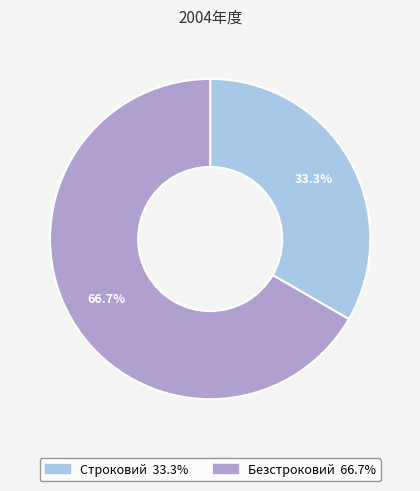

Which has a higher value, Безстроковий or Строковий?

Безстроковий